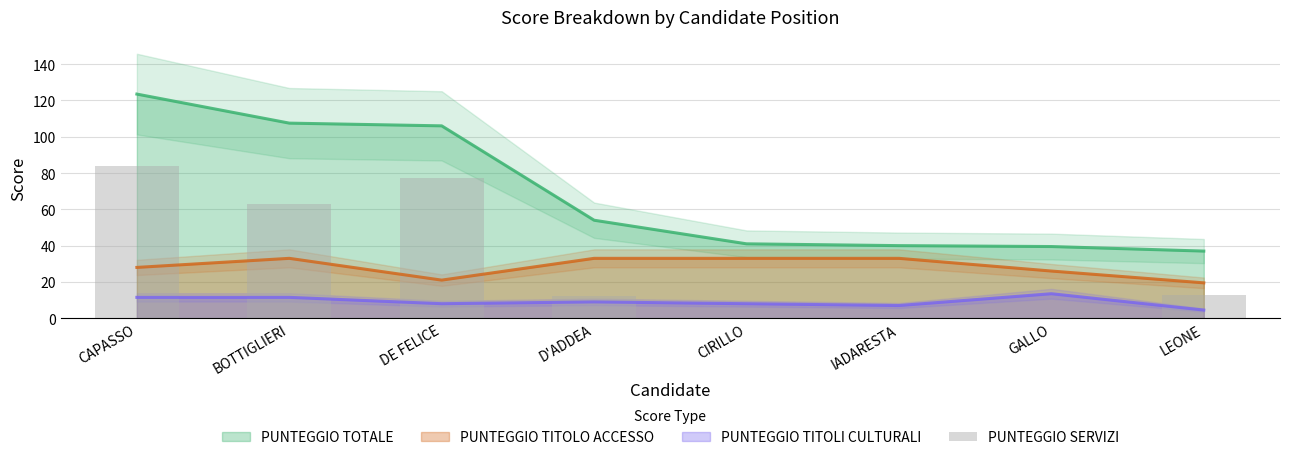

Between BOTTIGLIERI and CIRILLO, which is larger?

BOTTIGLIERI